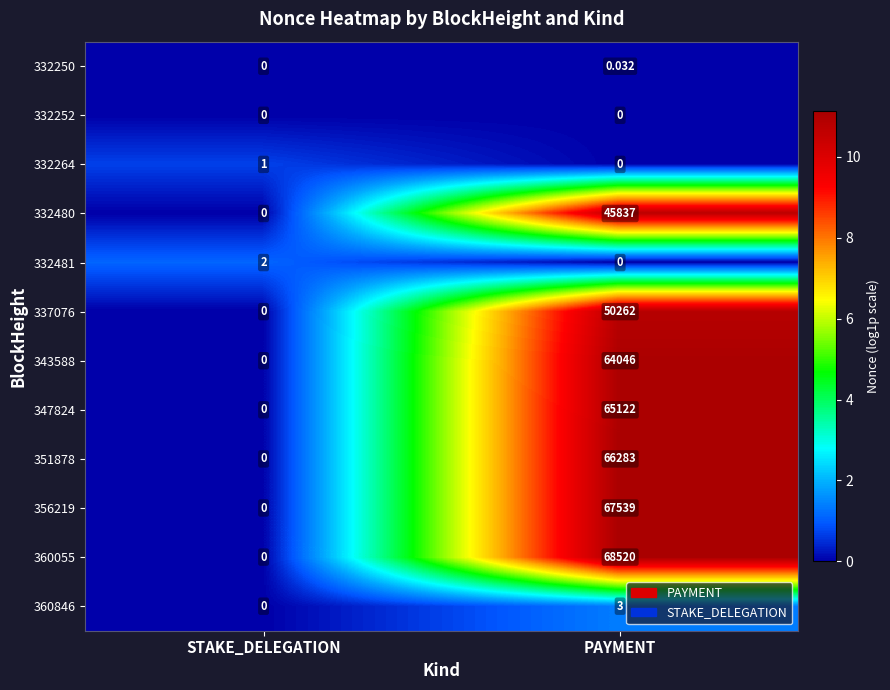

What is the total value across all series at PAYMENT?

427612.0